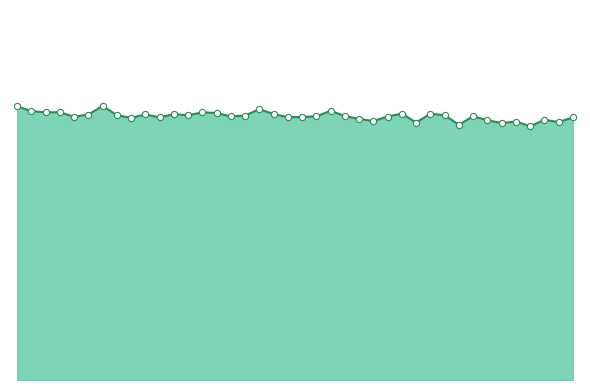

Which series reaches the maximum Y coordinate?

Peak Count line